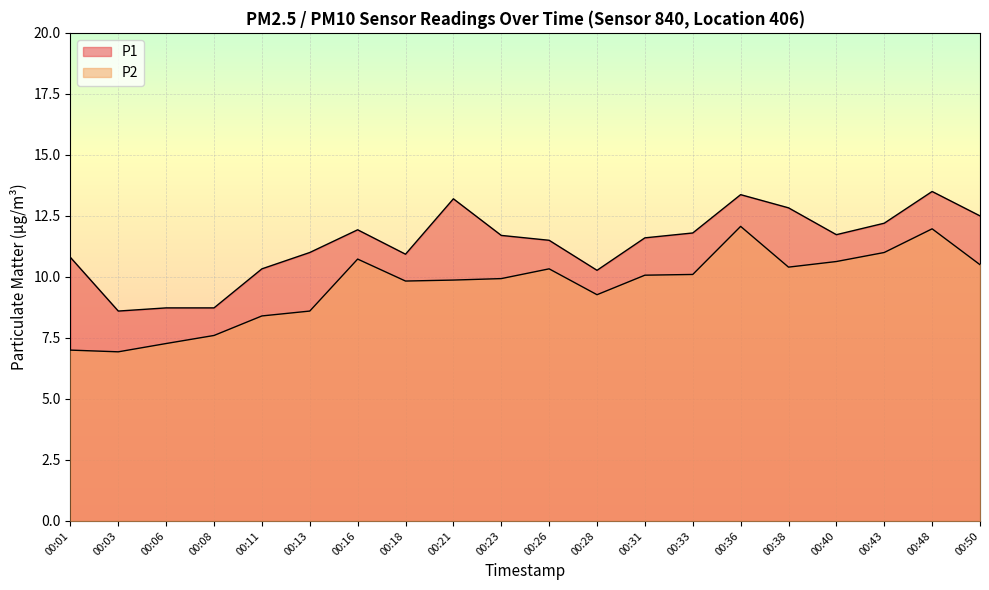

Rank the series by their maximum value, from lowest to highest.

P2, P1